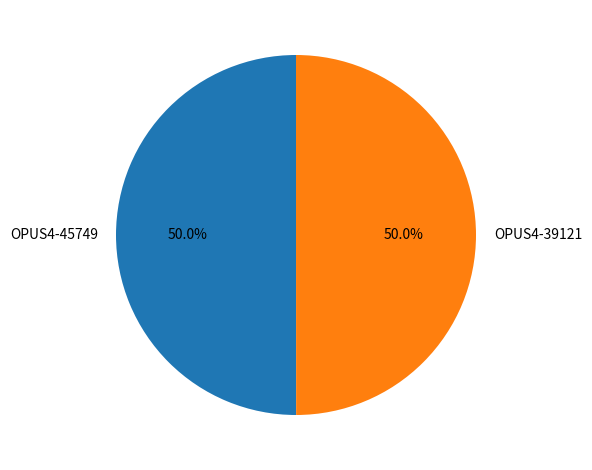

Approximately how many times larger is the value at OPUS4-45749 compared to OPUS4-39121?

1.0